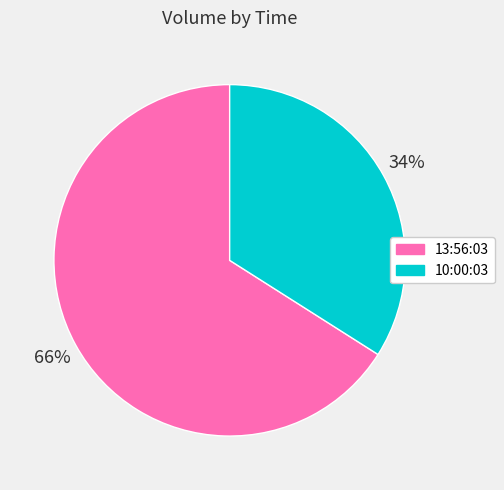

To the nearest percent, what percentage of the pie is 13:56:03?

66%